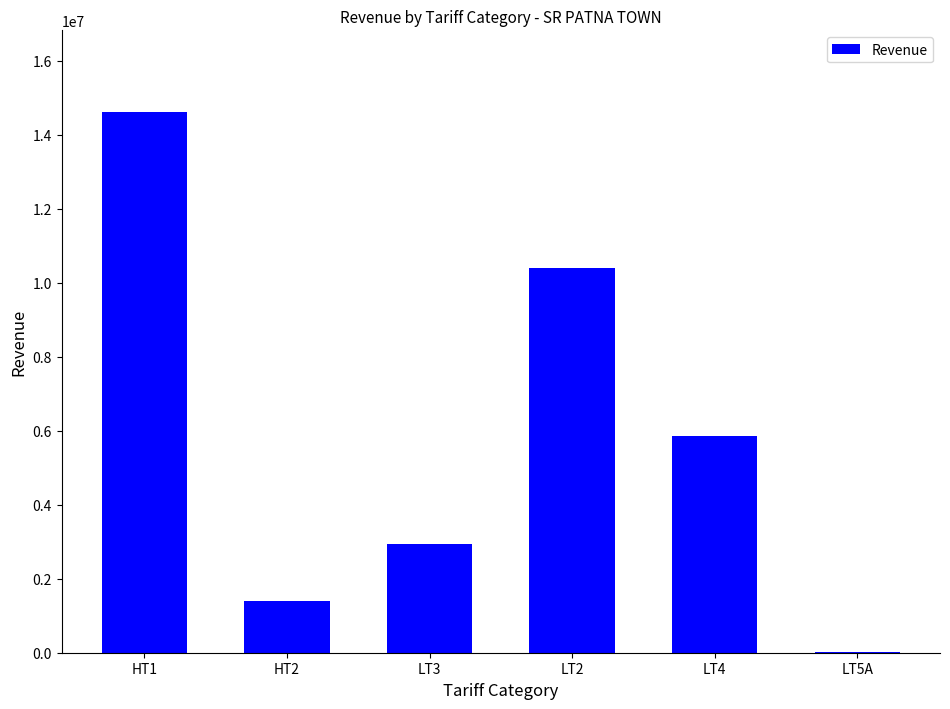

What is the change in value from LT3 to LT5A?

-2916240.8